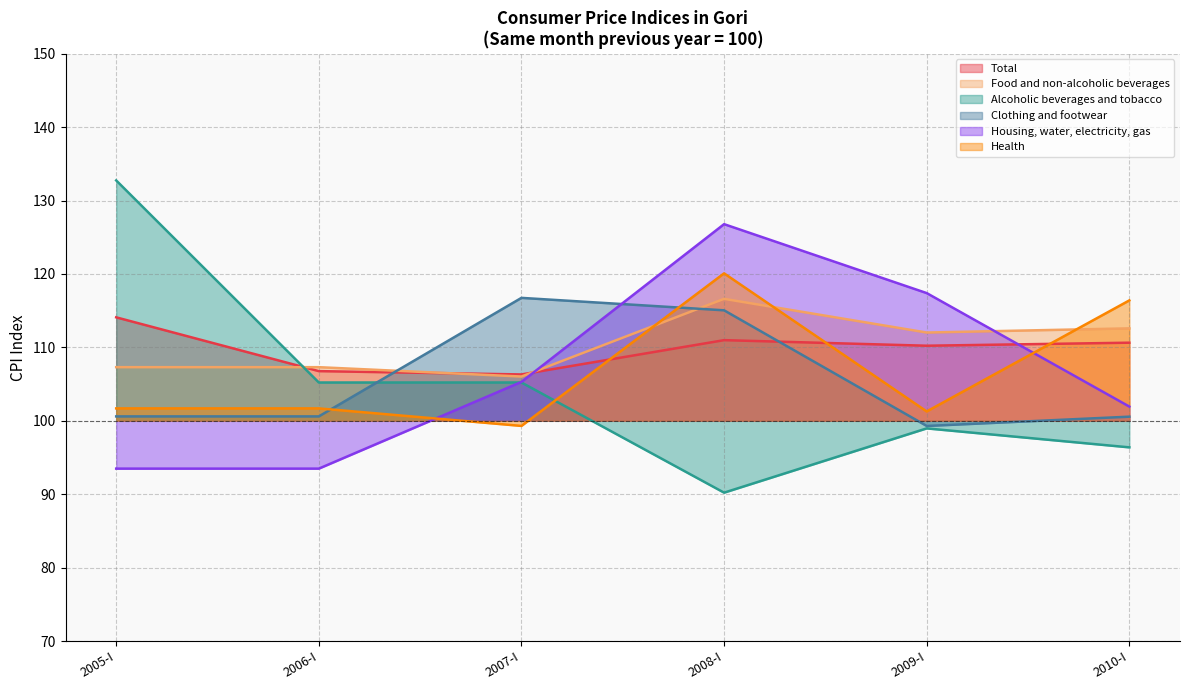

At which category does Total reach its first local peak?

2008-I